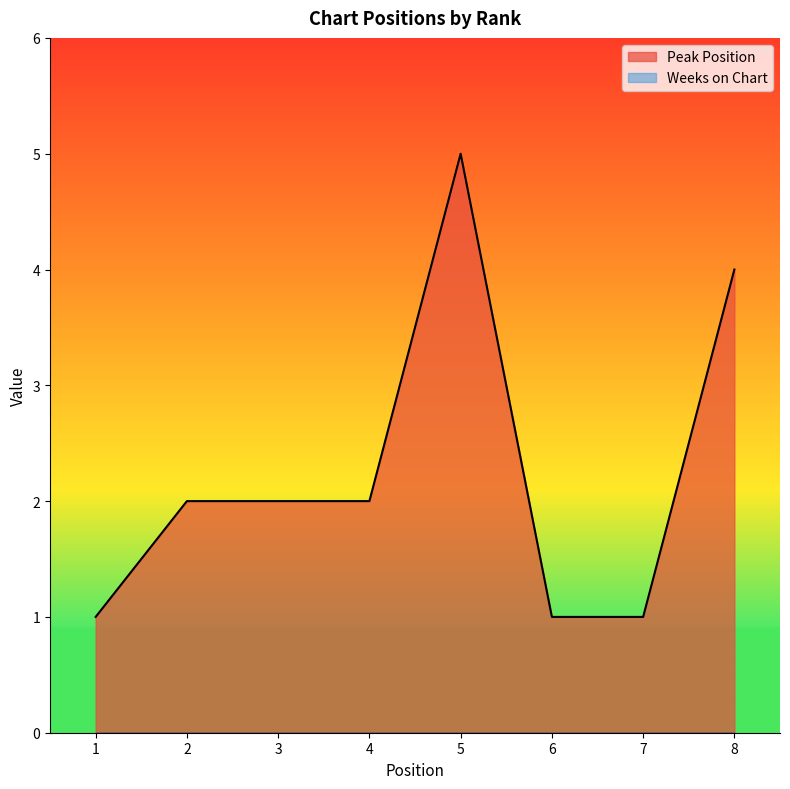

Count the values in the range 1 to 4.

7